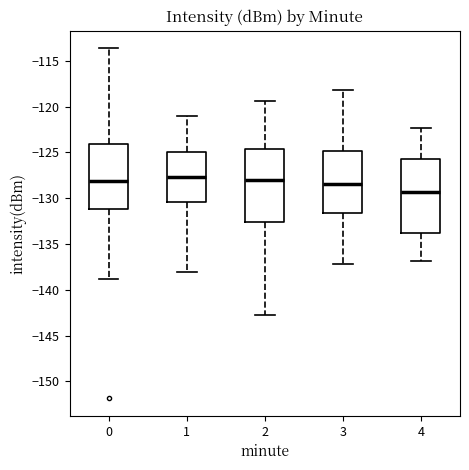

Reading left to right, transcribe this box plot: for each box, give where its median line is, the range the box spans, and where its two whiskers end, as read against the y-axis. The values are not printed on the chart, so give them approximately, as read against the axis.

0: median -128.0, box -131.0 to -124.0, whiskers -139.0 to -113.5
1: median -127.5, box -130.5 to -125.0, whiskers -138.0 to -121.0
2: median -128.0, box -132.5 to -124.5, whiskers -143.0 to -119.5
3: median -128.5, box -131.5 to -125.0, whiskers -137.0 to -118.0
4: median -129.5, box -134.0 to -126.0, whiskers -137.0 to -122.5